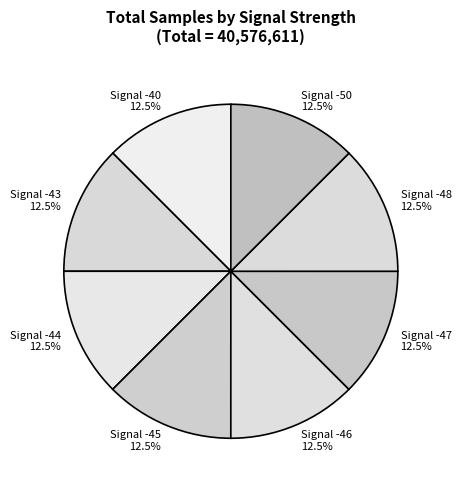

Does any single category account for the majority?

No